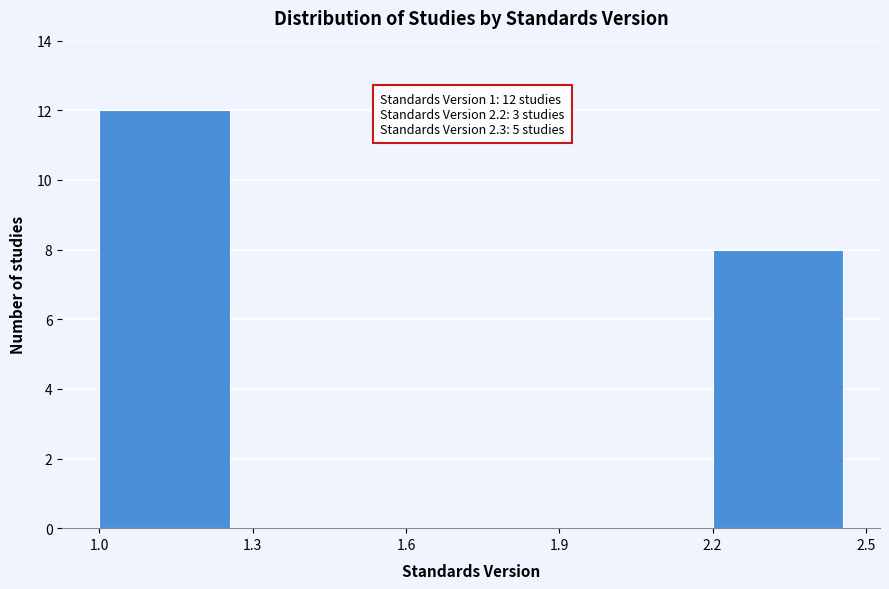

Which range on the x-axis has the tallest bar?

1.0 to 1.3